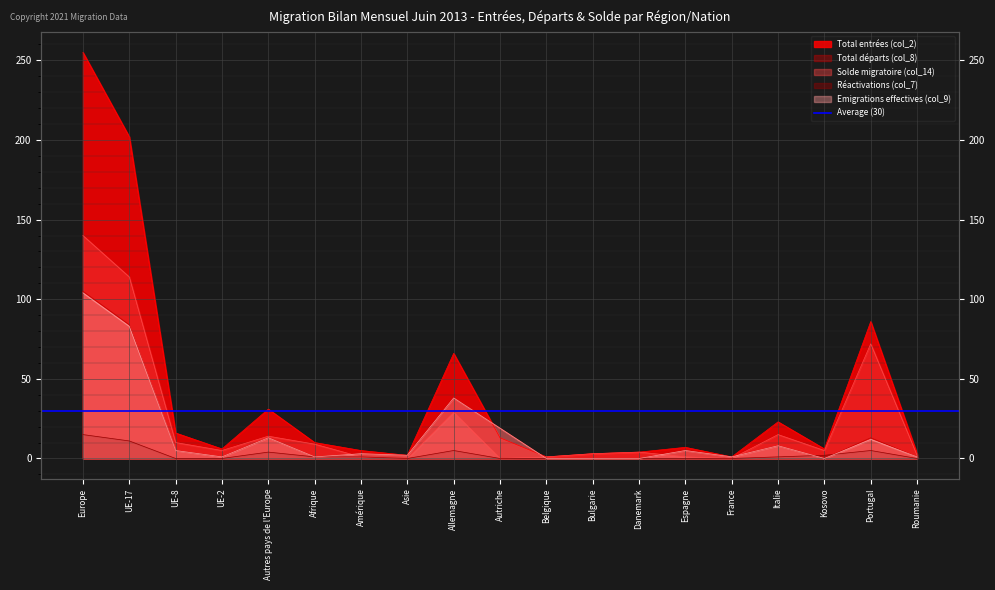

What is the sum of all Réactivations (col_7) values?

45